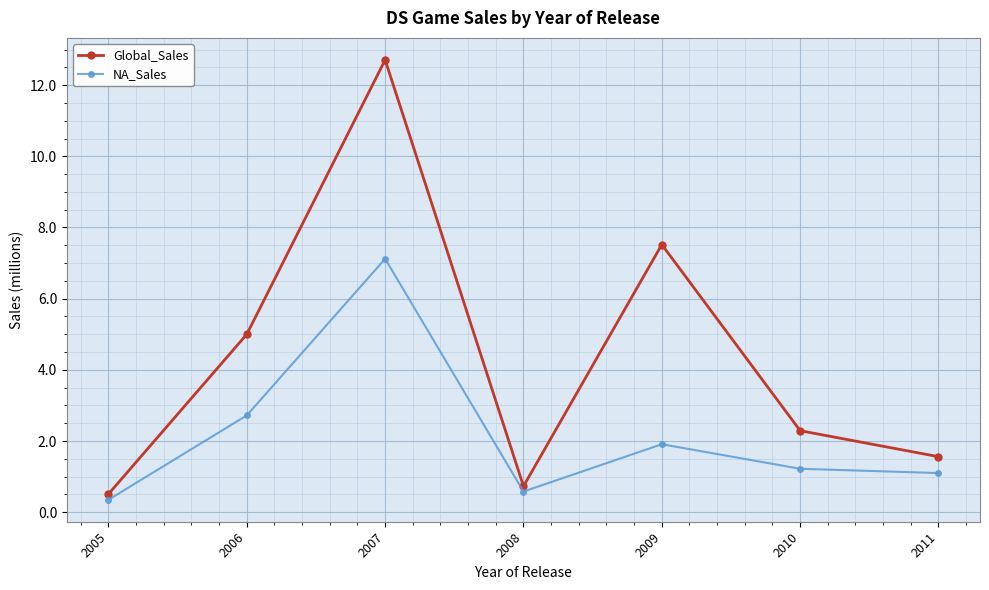

At how many categories does at least one series exceed 2?

4